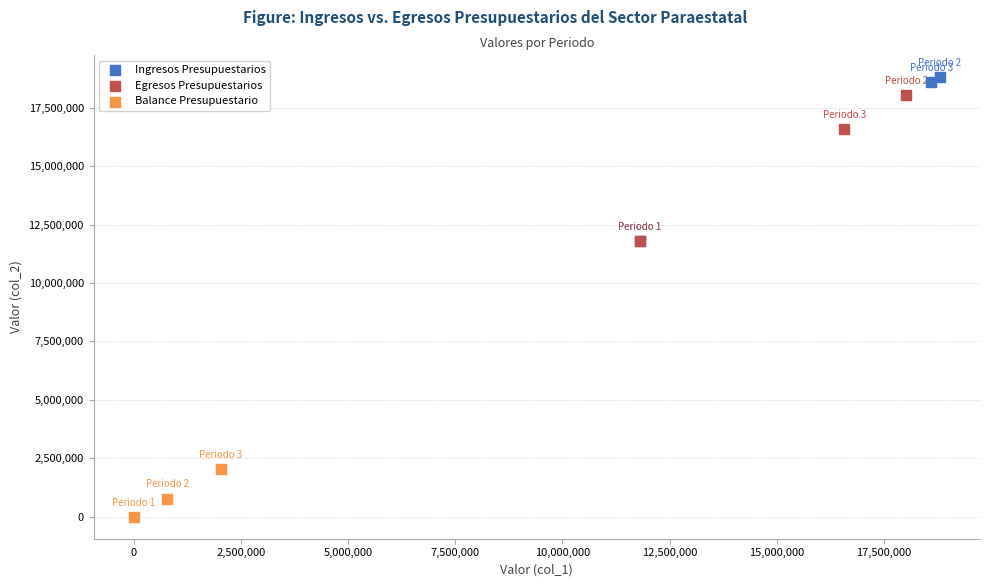

What are all the series names shown in the legend?

Ingresos Presupuestarios, Egresos Presupuestarios, Balance Presupuestario